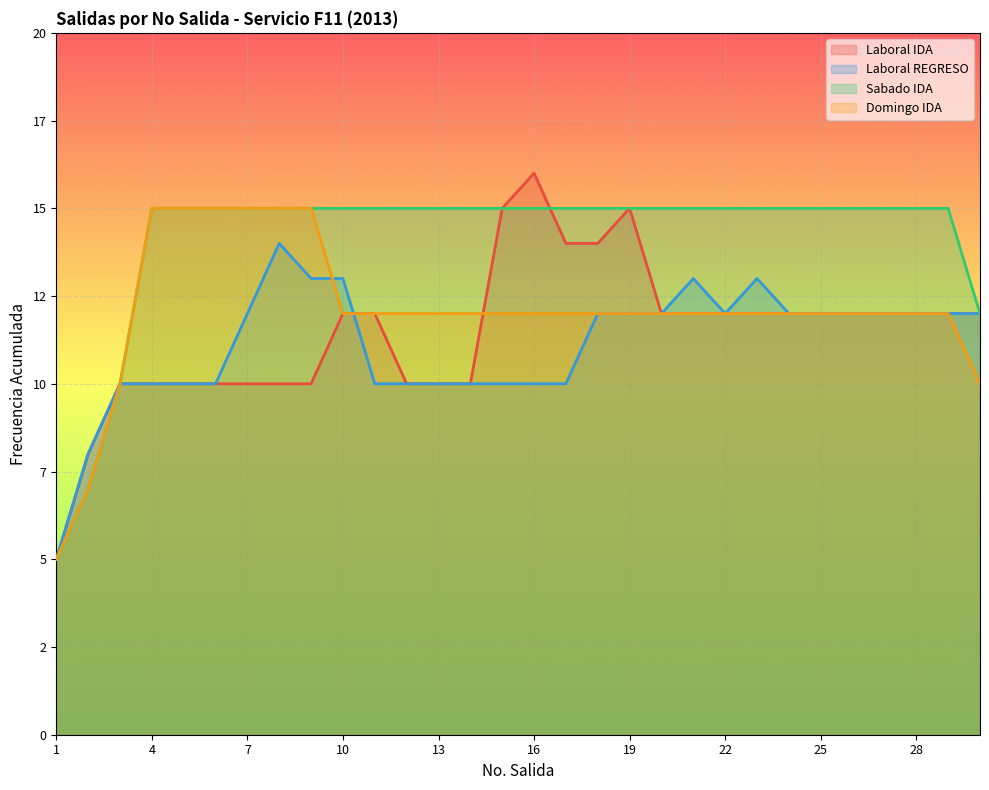

Between 12 and 11, which is larger?

11